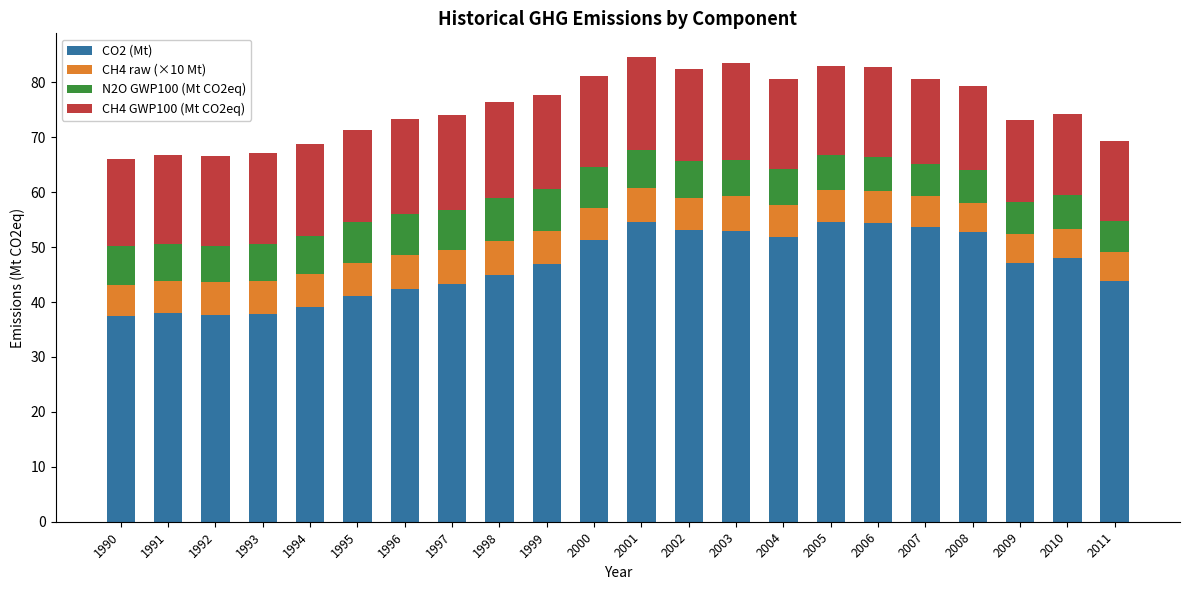

What is the difference between the CO2 (Mt) values at 2010 and 1998?

3.1